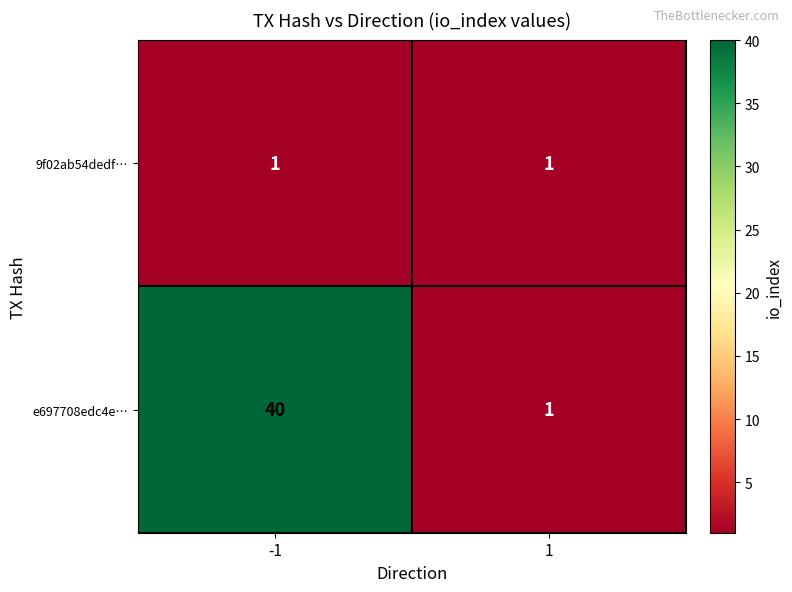

True or false: e697708edc4e… has a value of 0 at 1.

False